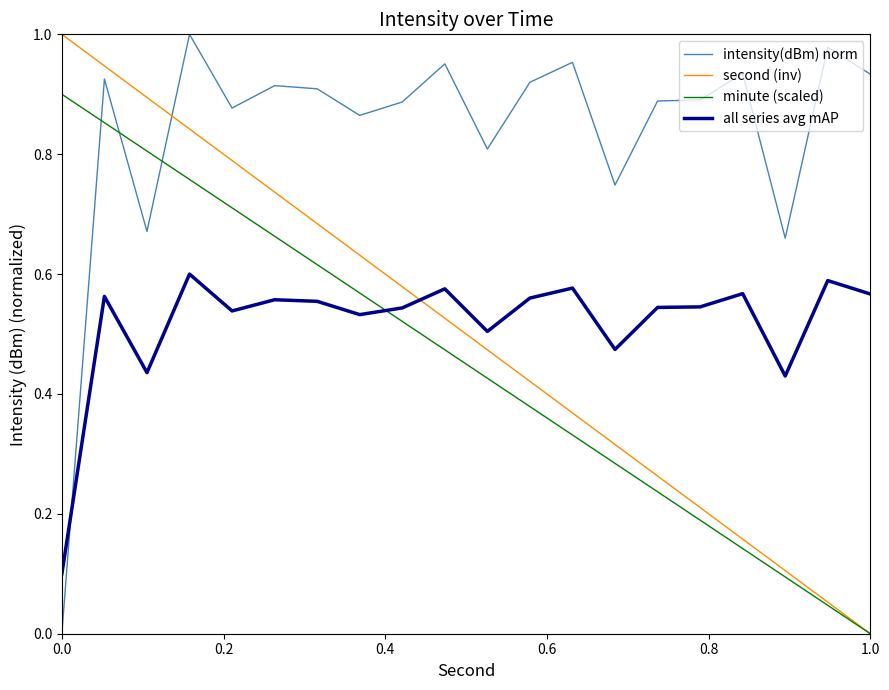

True or false: second (inv) has more than 0 points higher than both neighbors.

False